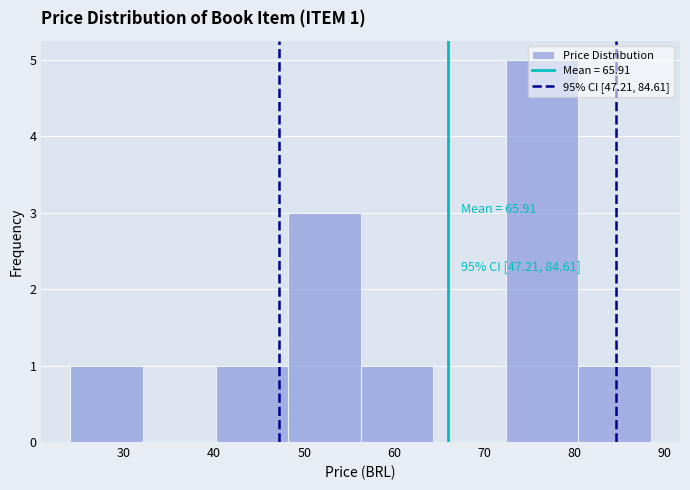

Which range on the x-axis has the tallest bar?

72 to 80